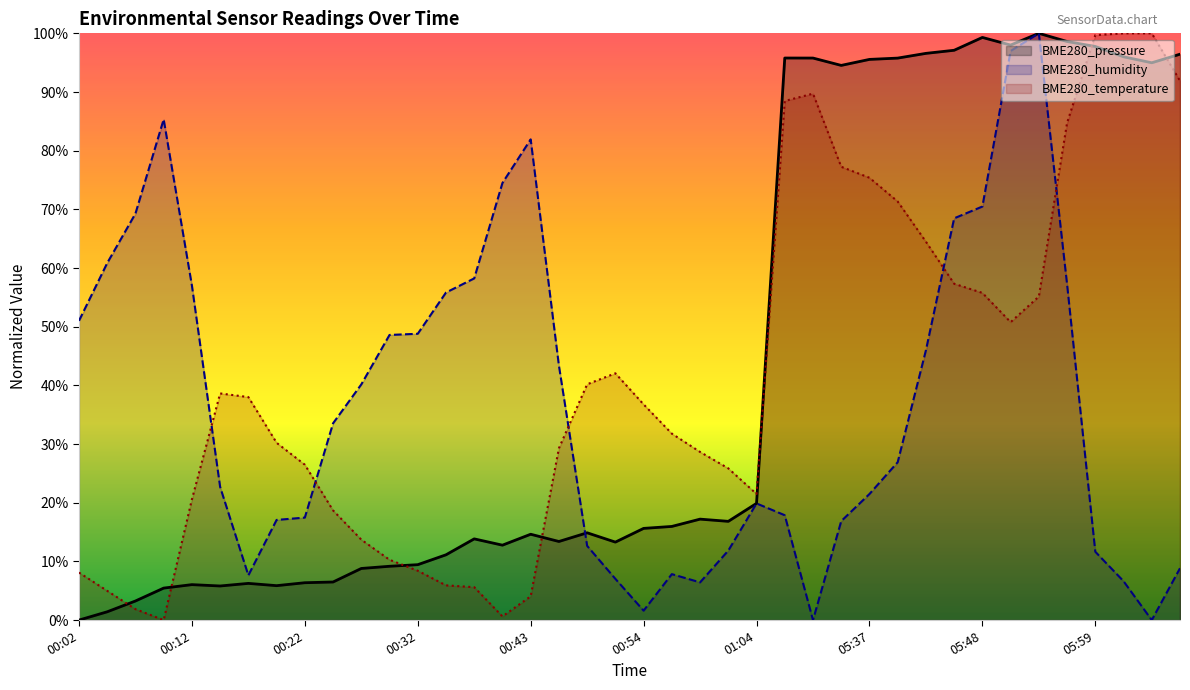

What are all the series names shown in the legend?

BME280_pressure, BME280_humidity, BME280_temperature